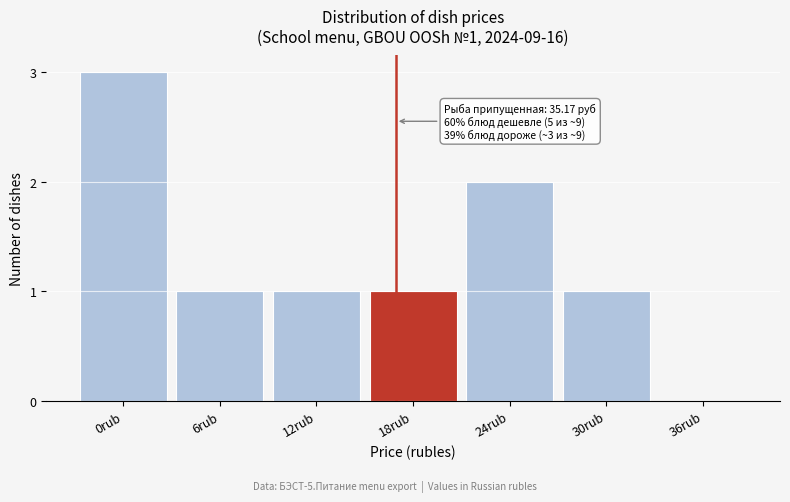

Reading left to right, what are all the values shown in this chart?

0rub=3	6rub=1	12rub=1	18rub=1	24rub=2	30rub=1	36rub=0